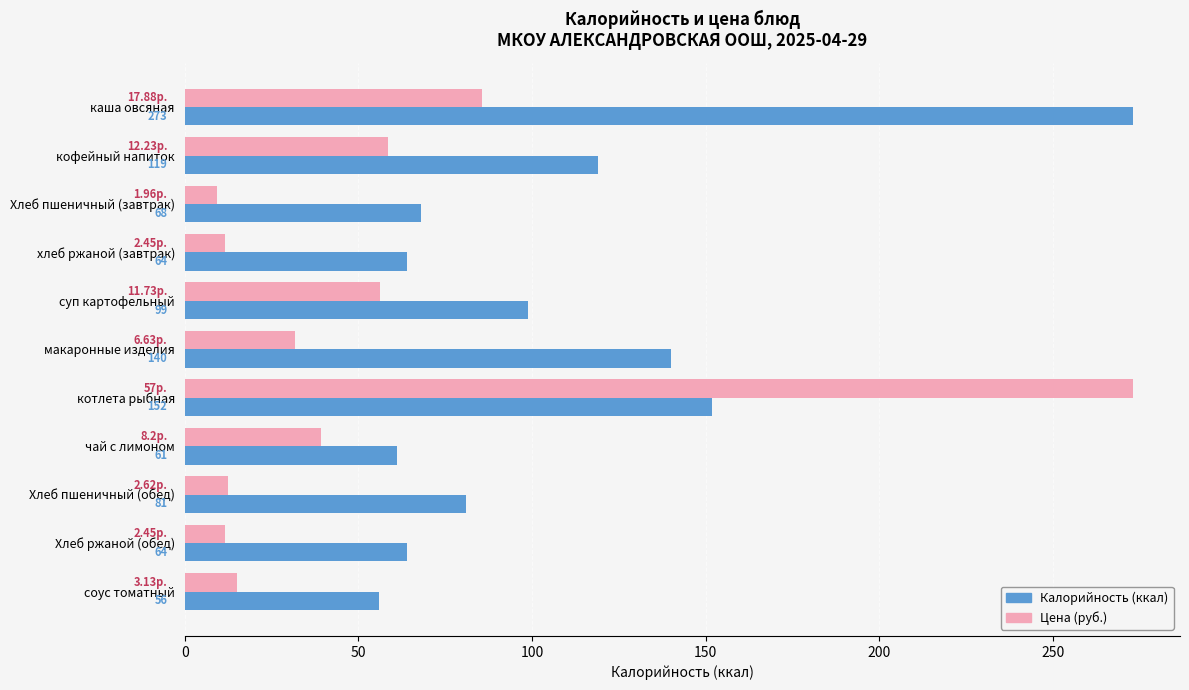

At which category is the sum across all series the highest?

котлета рыбная